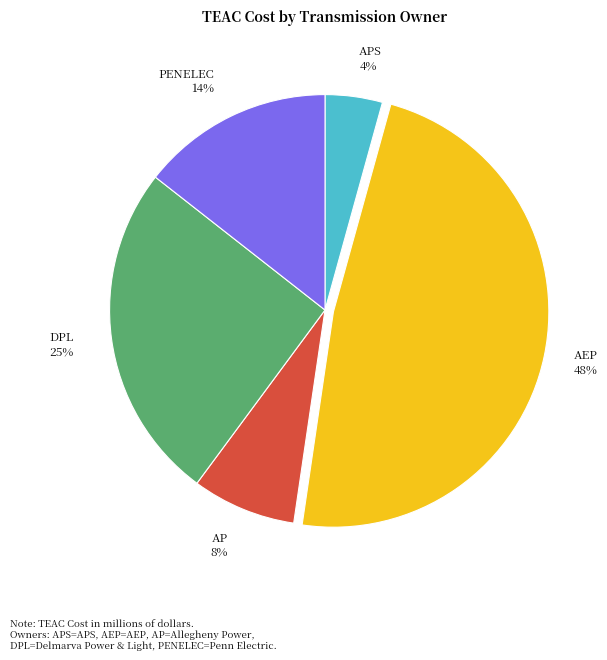

Do DPL and AEP together represent more than half of the pie?

Yes